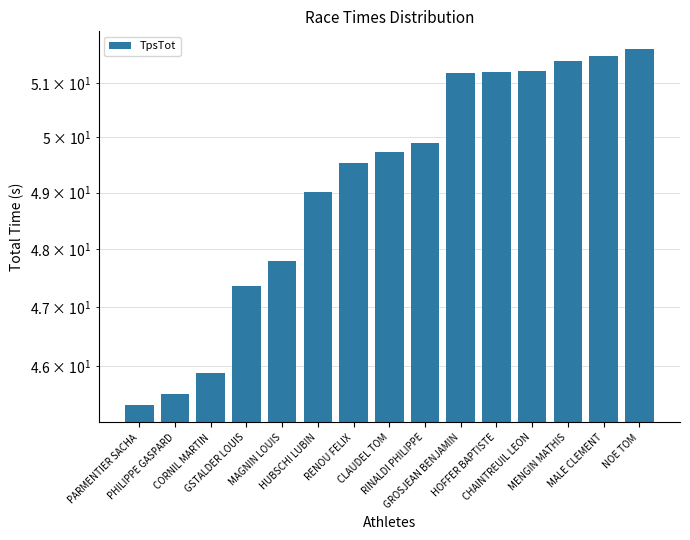

What is the value of the 1st bar from the left?

45.4